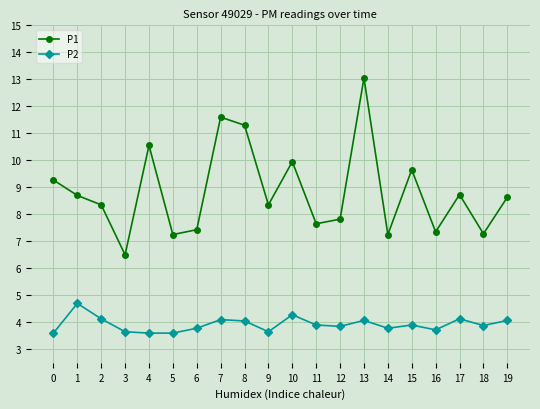

Count the number of categories in the chart.

20